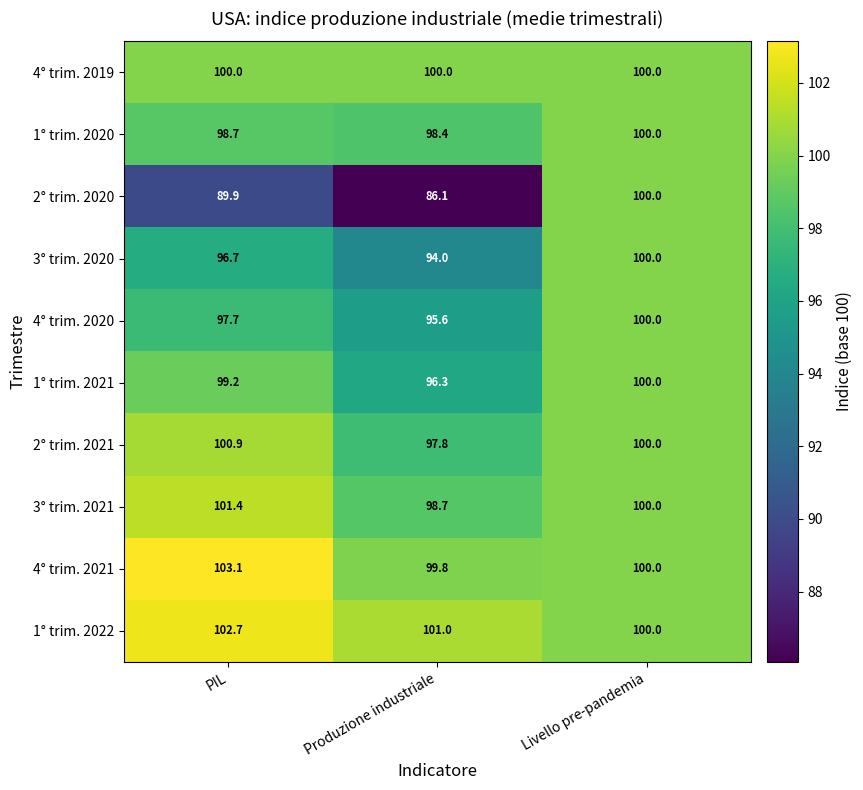

Read the 2° trim. 2020 value at Livello pre-pandemia.

100.0